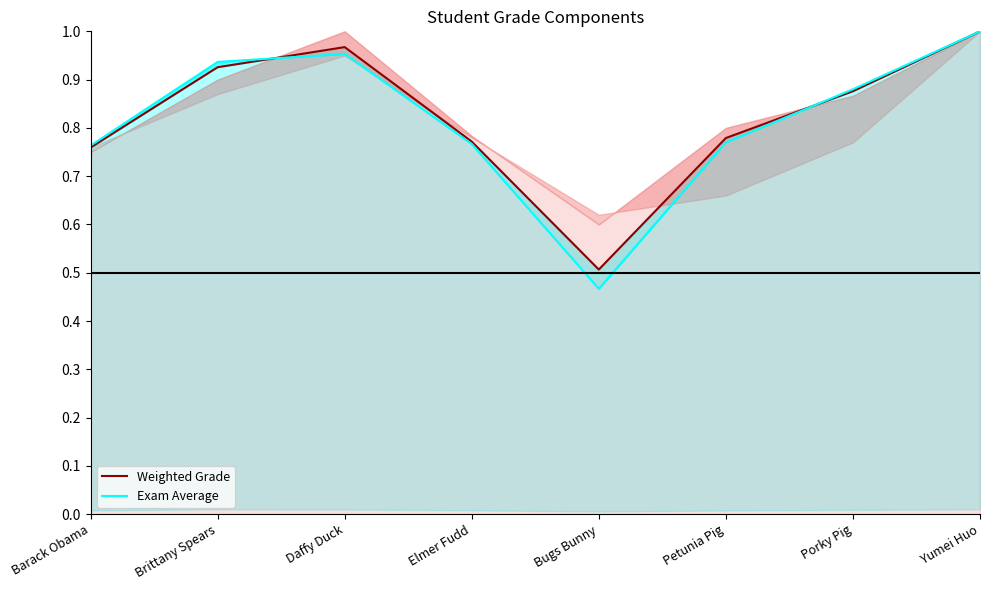

Where is Weighted Grade nearest to the value 0?

Bugs Bunny